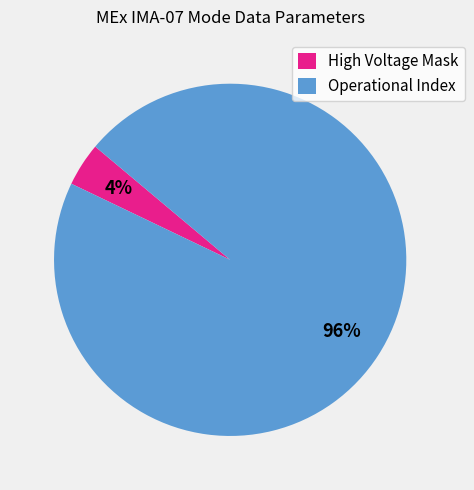

To the nearest percent, what is the average slice percentage?

50%